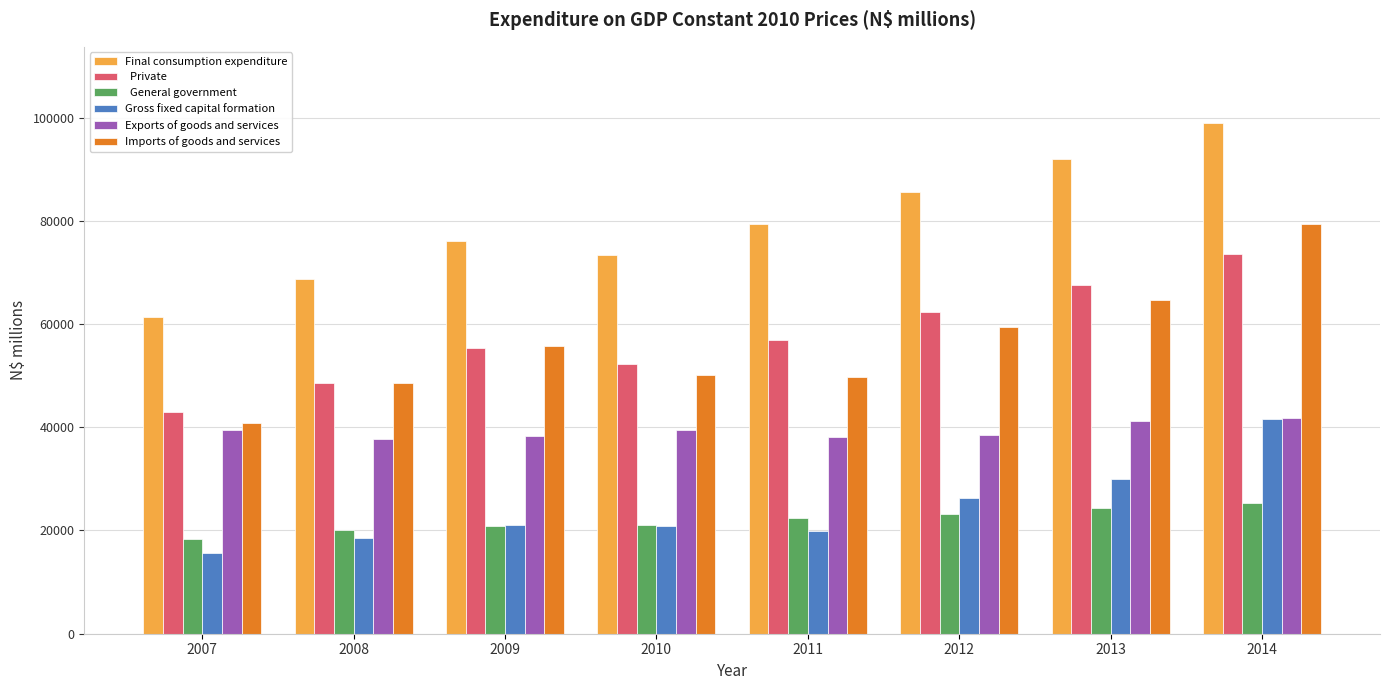

What is the minimum value shown in the chart?

15647.4